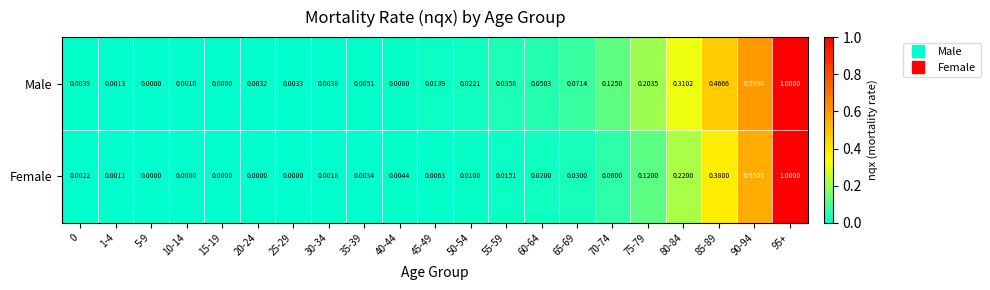

Rank the series at 30-34 from lowest to highest value.

Female, Male